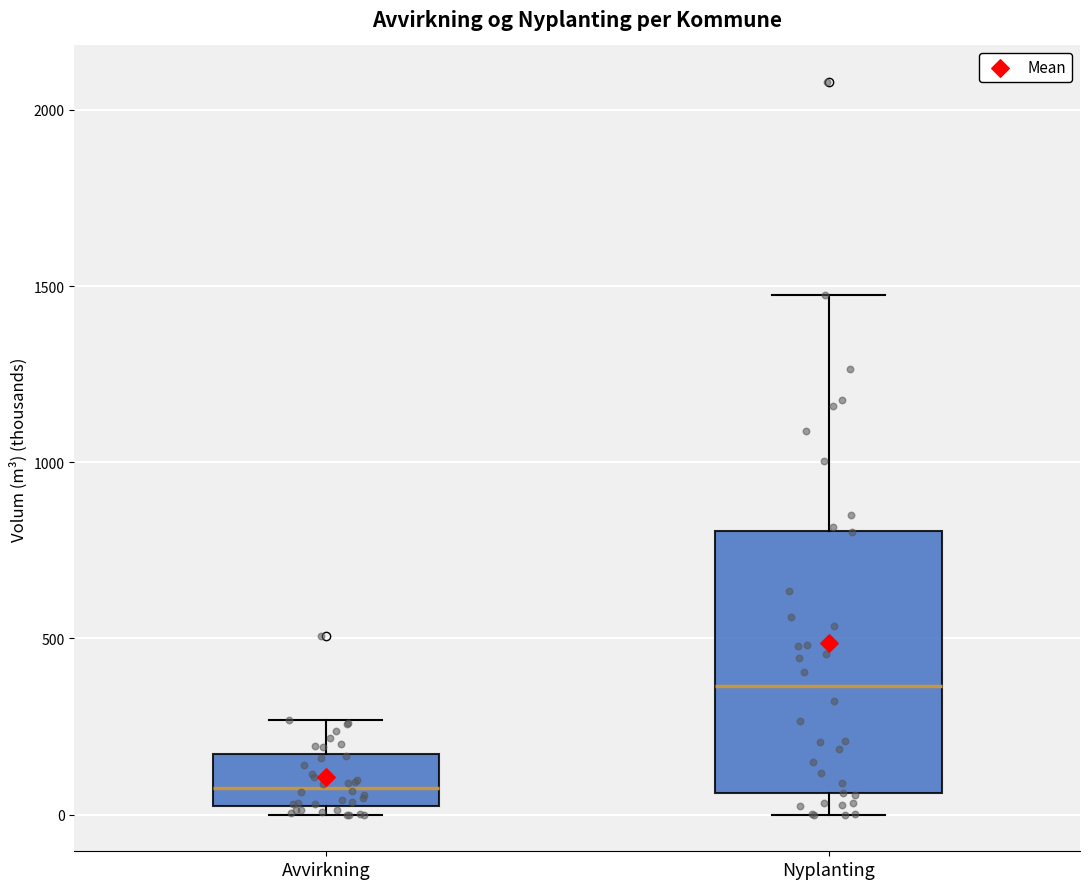

Reading left to right, read every box against the y-axis: the position of its median line, the range the box covers, and the ends of its whiskers. The values are not printed on the chart, so give them approximately, as read against the axis.

Avvirkning: median 100, box 50 to 150, whiskers 0 to 250
Nyplanting: median 350, box 50 to 800, whiskers 0 to 1450